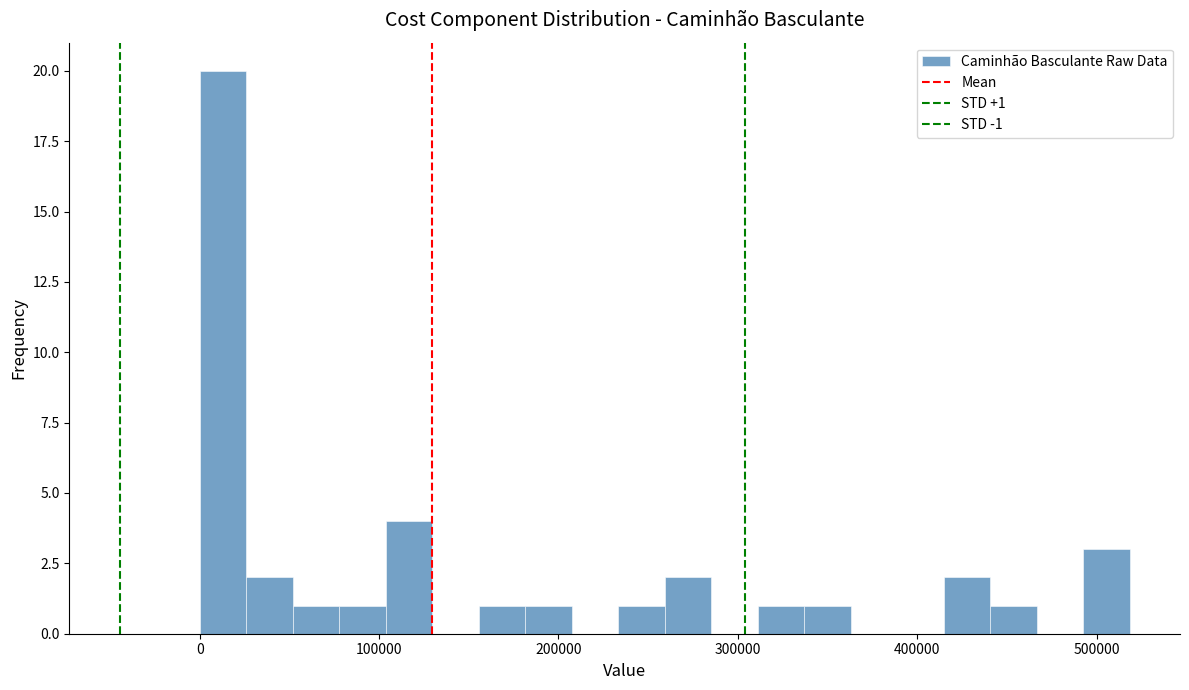

Read against the x-axis, roughly where is the centre of the tallest bar?

10000